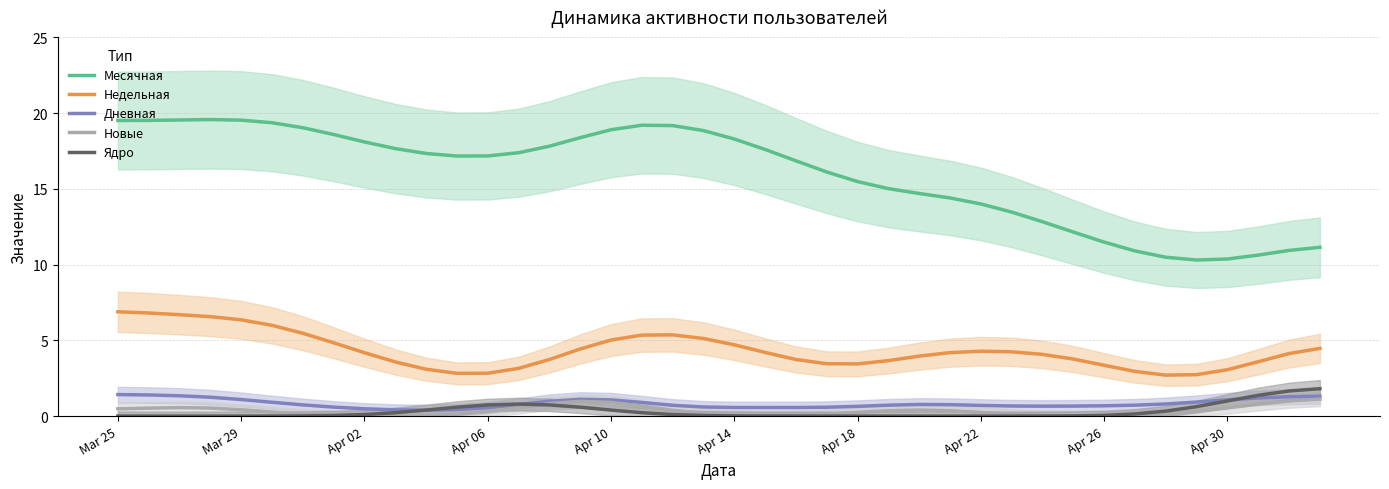

How many data points does each series have?

40